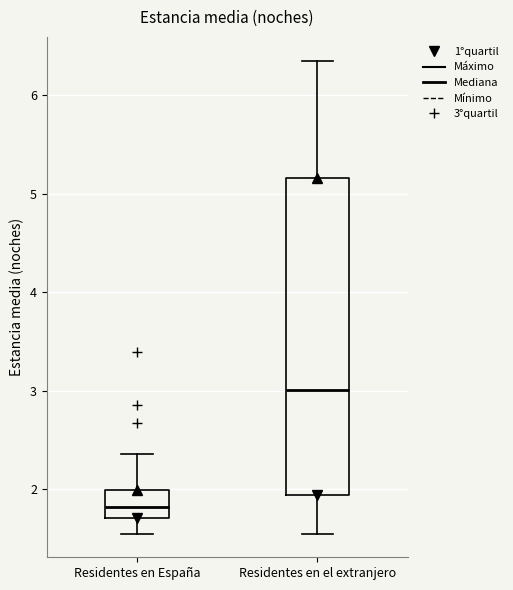

Reading left to right, read every box against the y-axis: the position of its median line, the range the box covers, and the ends of its whiskers. The values are not printed on the chart, so give them approximately, as read against the axis.

Residentes en España: median 1.8, box 1.7 to 2.0, whiskers 1.6 to 2.4
Residentes en el extranjero: median 3.0, box 1.9 to 5.2, whiskers 1.6 to 6.4